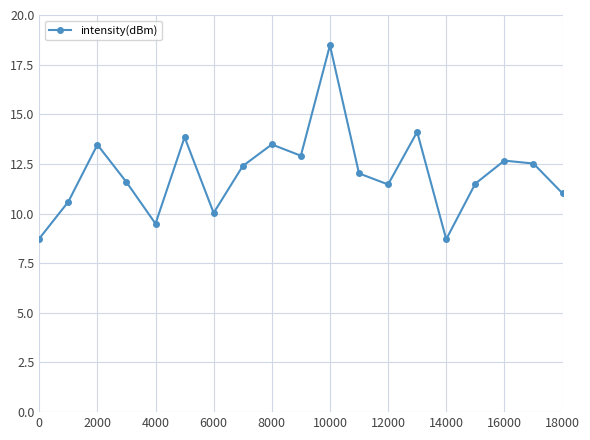

What is the difference between the maximum and minimum values?

9.8